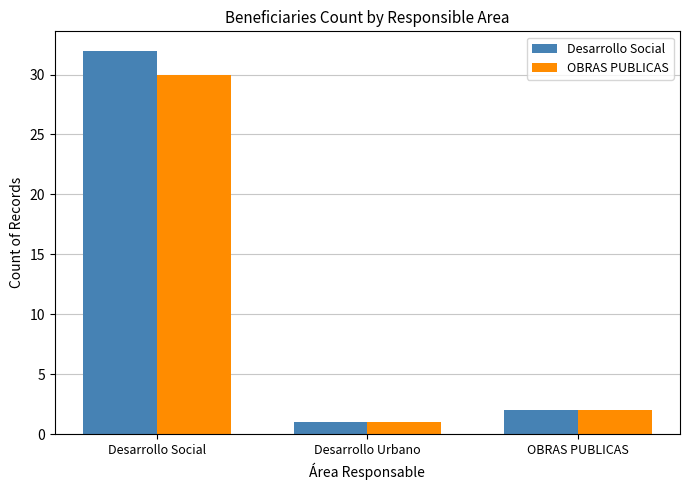

What is the average value of the Desarrollo Social series?

12